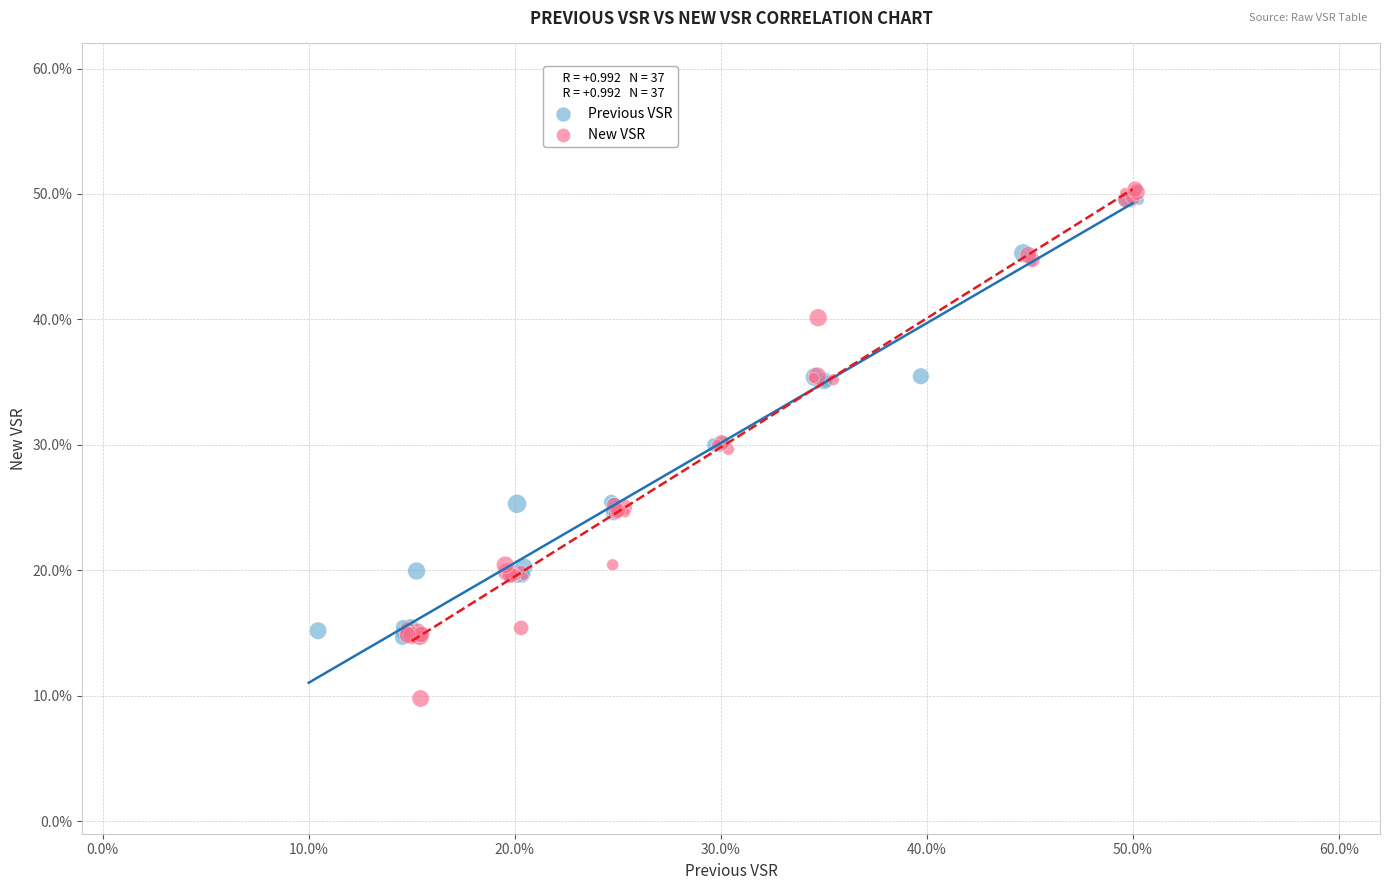

Which series reaches the minimum Y coordinate?

New VSR